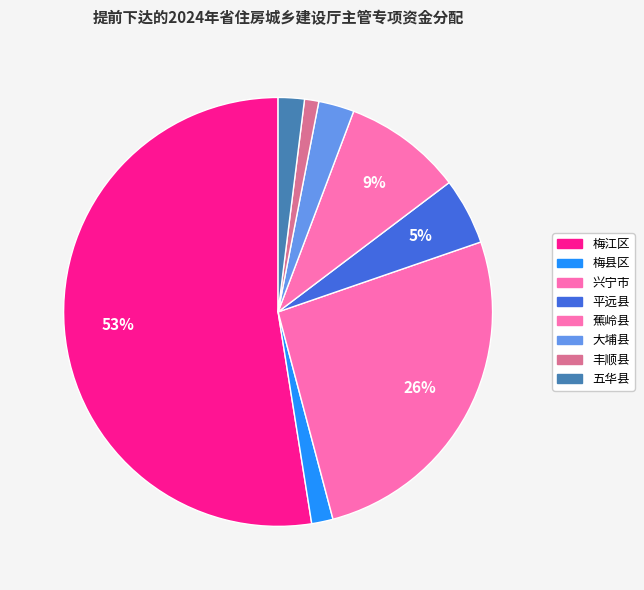

To the nearest percent, what is the combined percentage of 梅江区 and 兴宁市?

79%